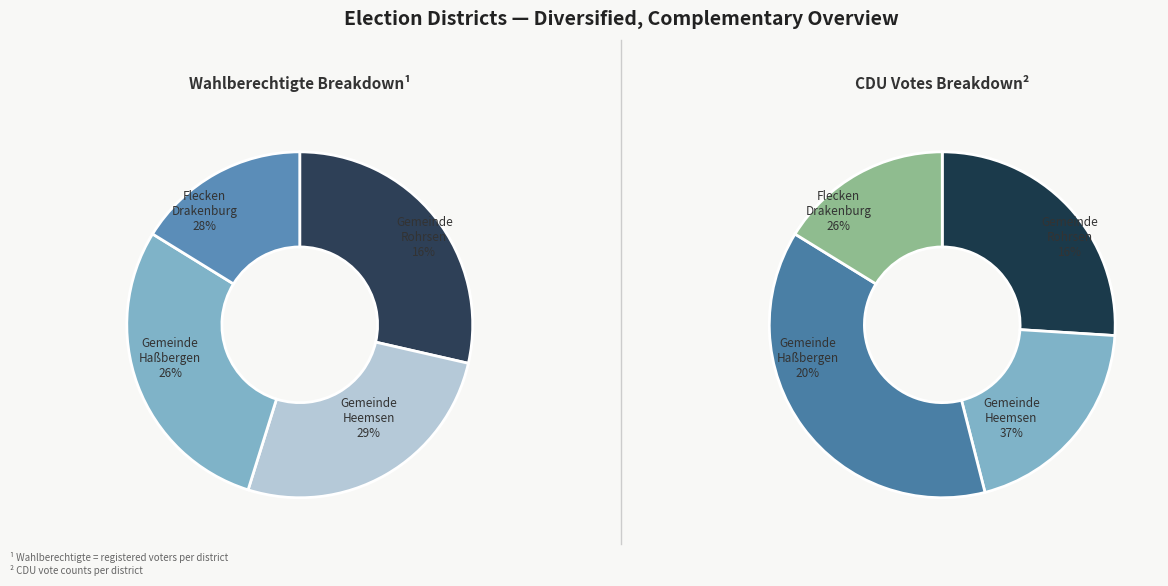

What percentage is NOT represented by Gemeinde Haßbergen?

73.7%